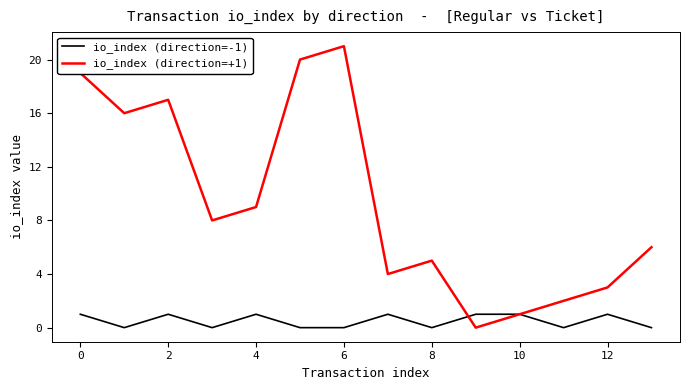

Which series has the largest range (max minus min)?

io_index (direction=+1)